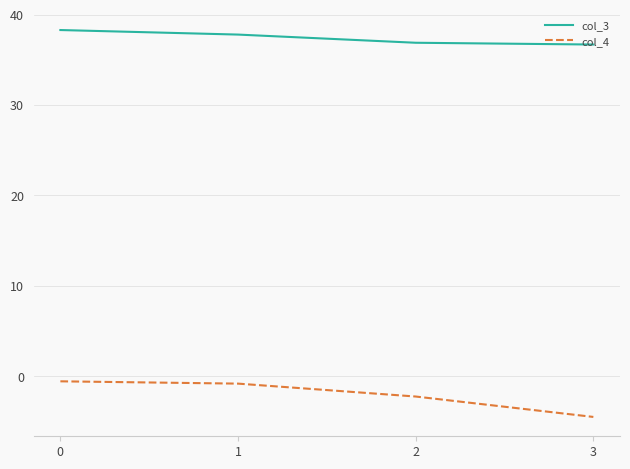

Which category has the lowest value in the col_4 series?

3